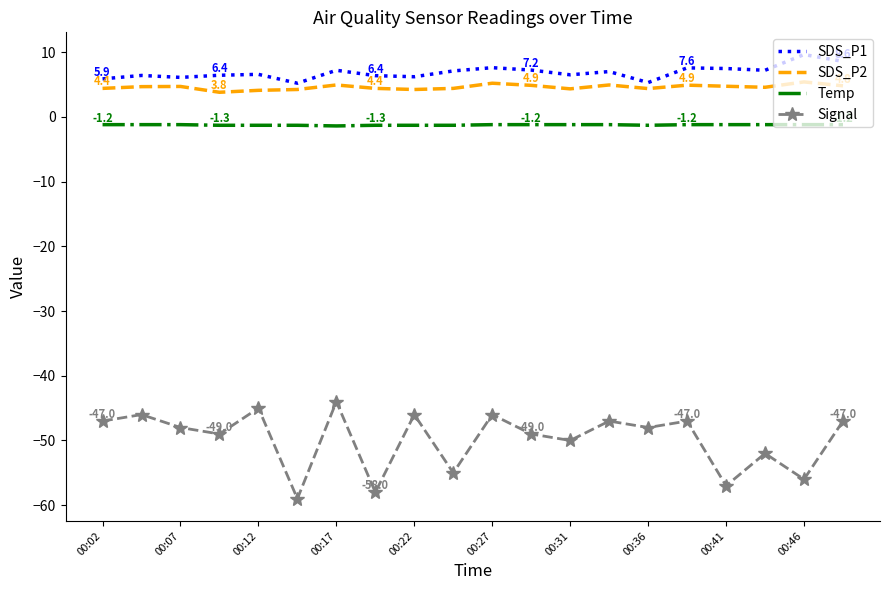

Which series has the largest total across all categories?

SDS_P1